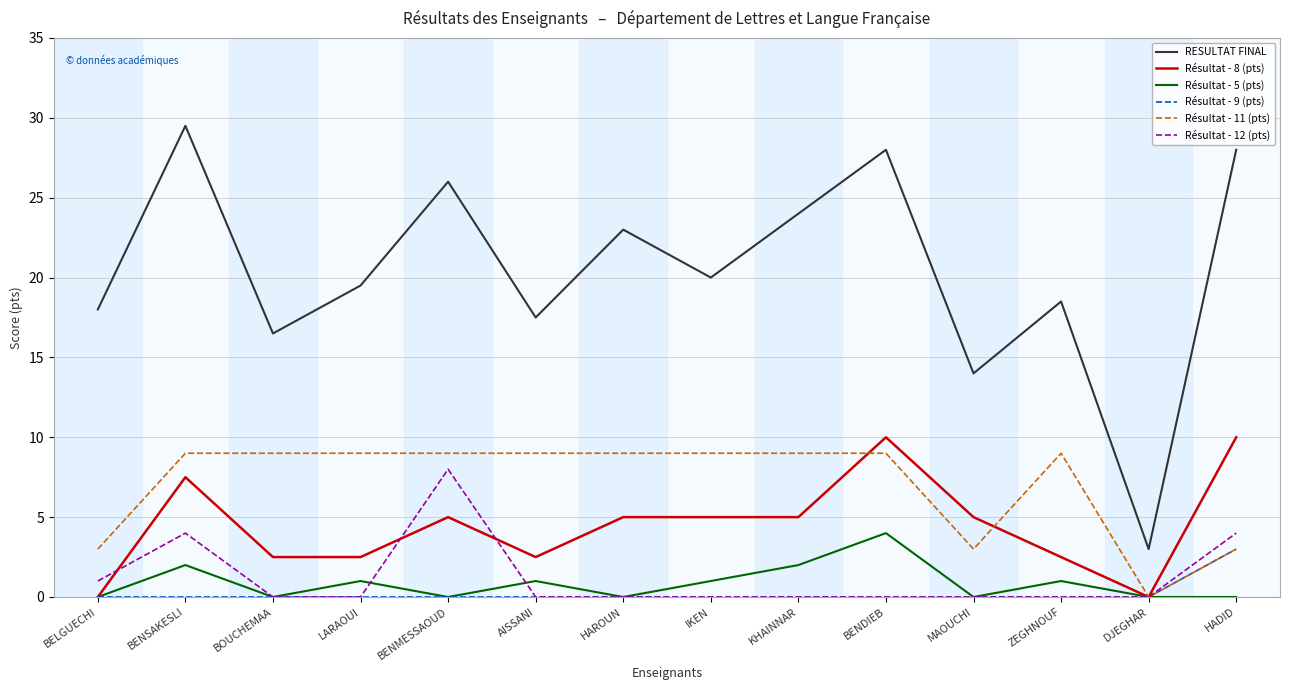

How many lines are shown in the chart?

6